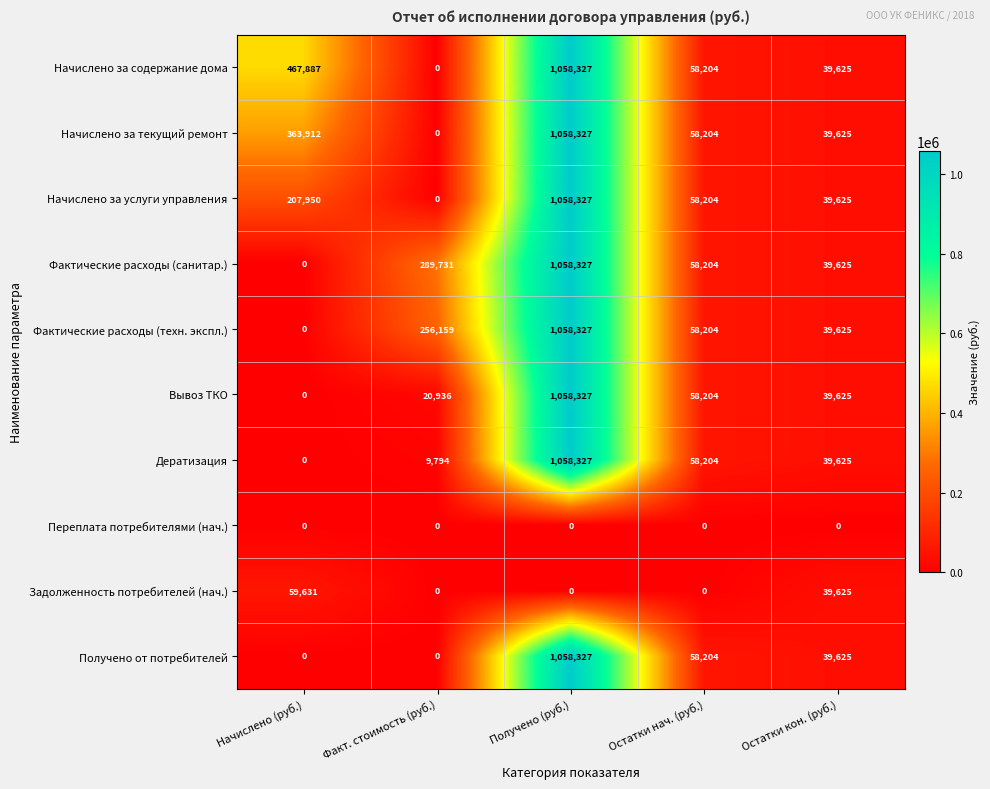

What is the total value across all series at Начислено (руб.)?

1099380